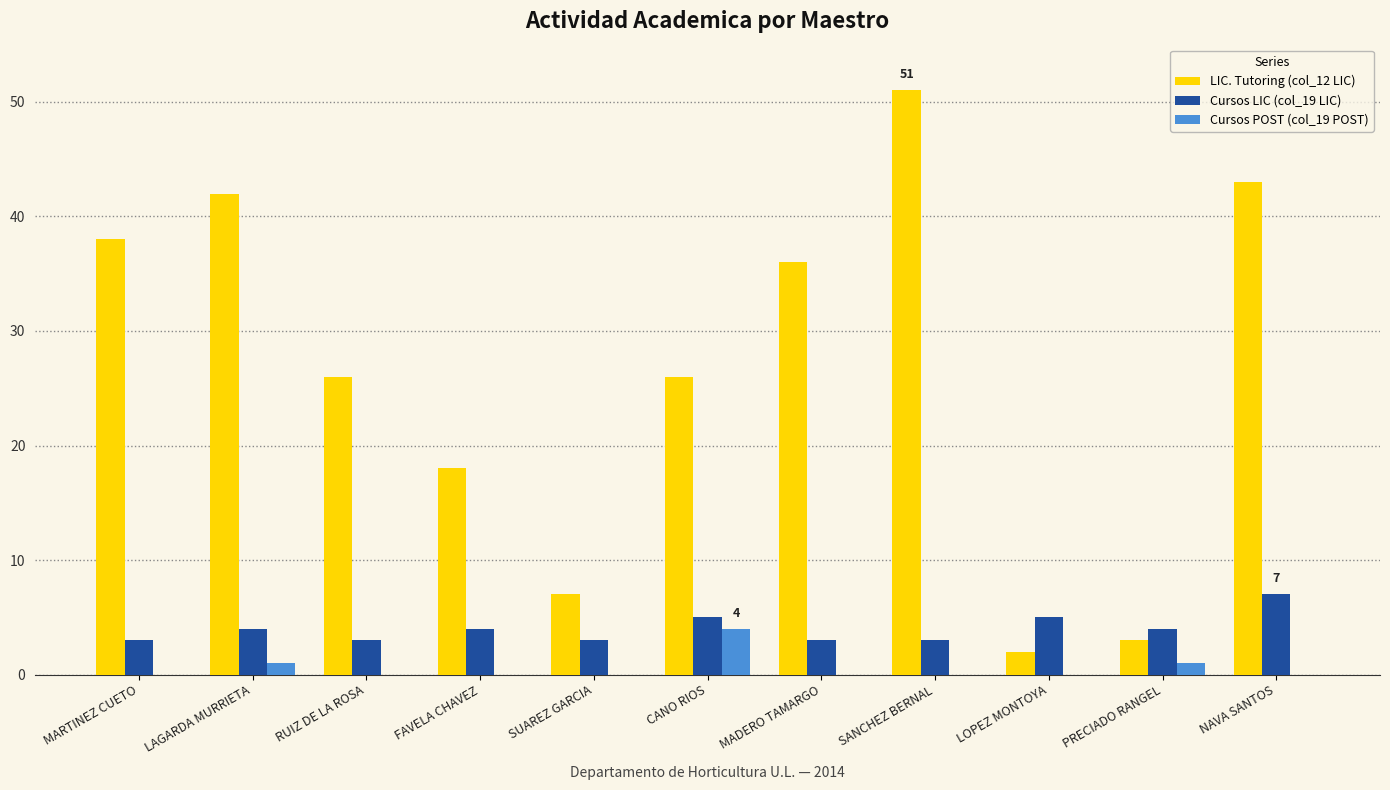

What is the maximum value for LIC. Tutoring (col_12 LIC)?

51